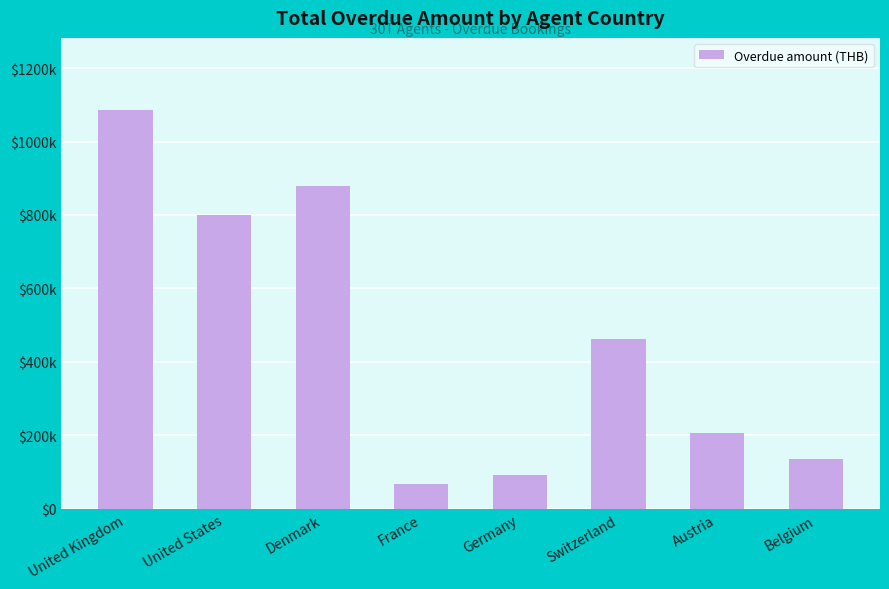

What is the ratio of the value at Denmark to the value at Switzerland?

1.9